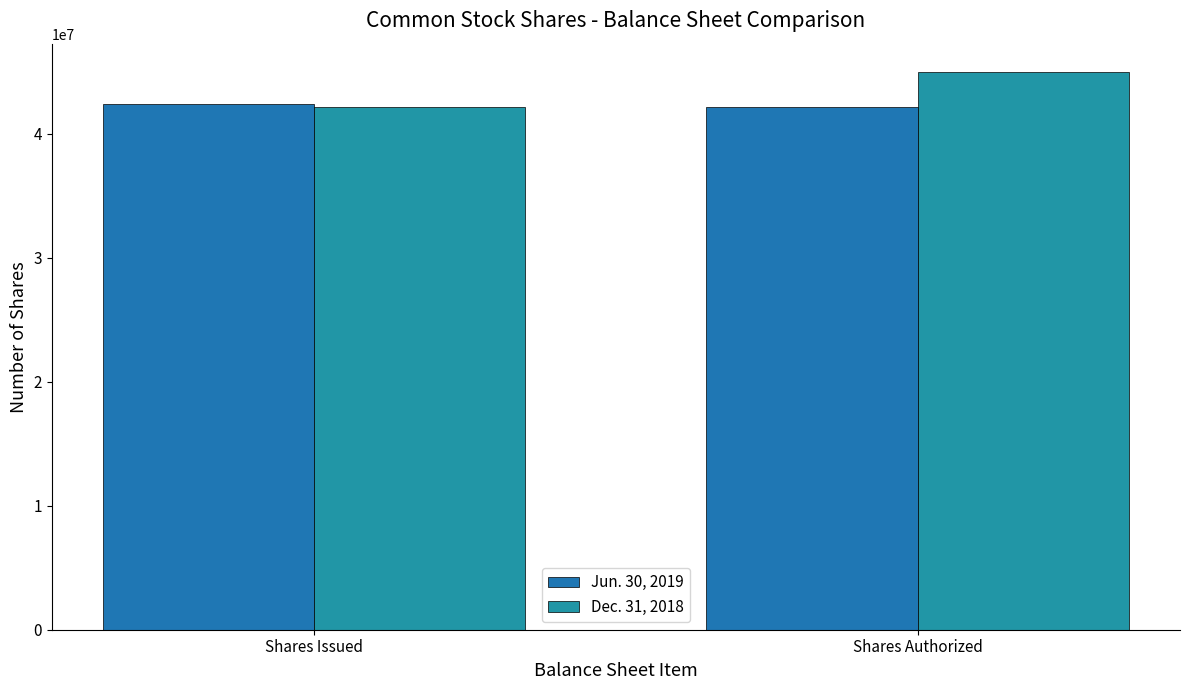

True or false: Dec. 31, 2018 has a value of 45000000 at Shares Authorized.

True